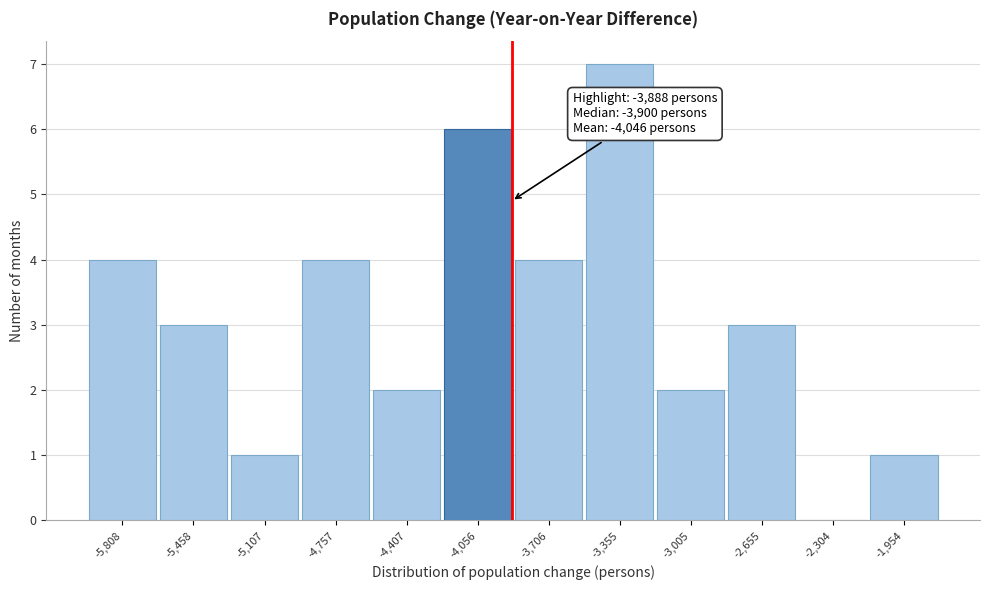

Over which range of the x-axis is the bar tallest?

-3550 to -3200